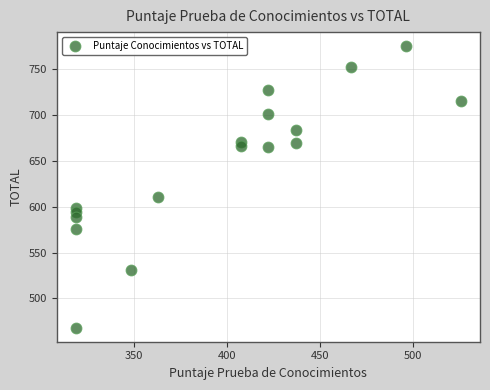

What Y value in the scatter plot is closest to 621?

611.1